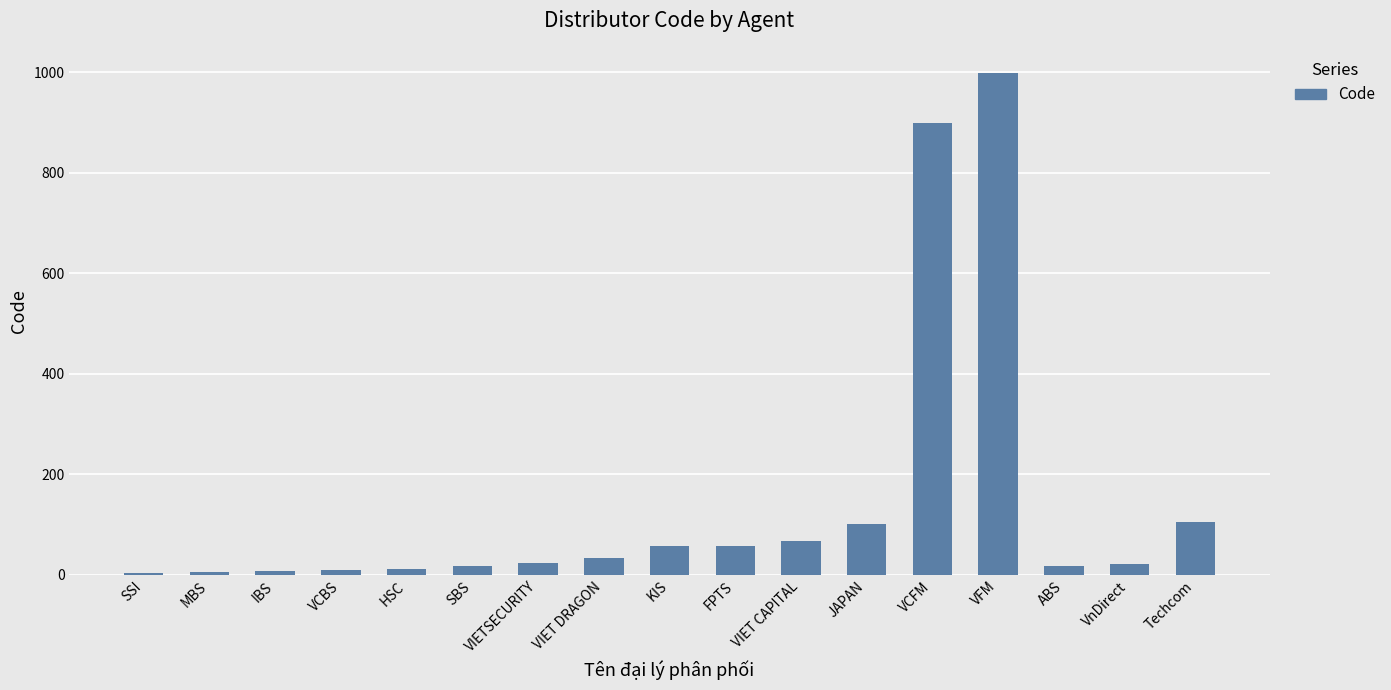

Between VFM and VIETSECURITY, which is larger?

VFM